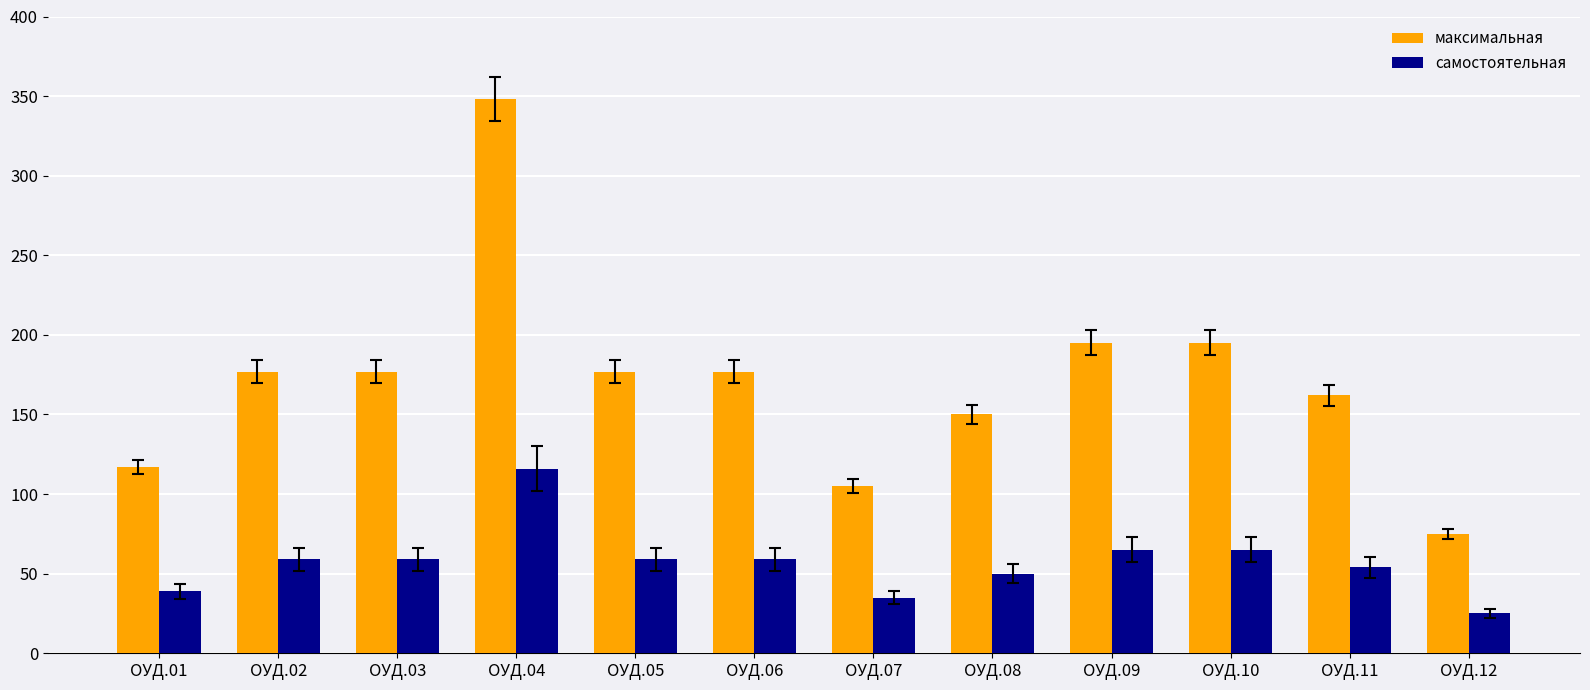

What is the highest value of the самостоятельная series?

116